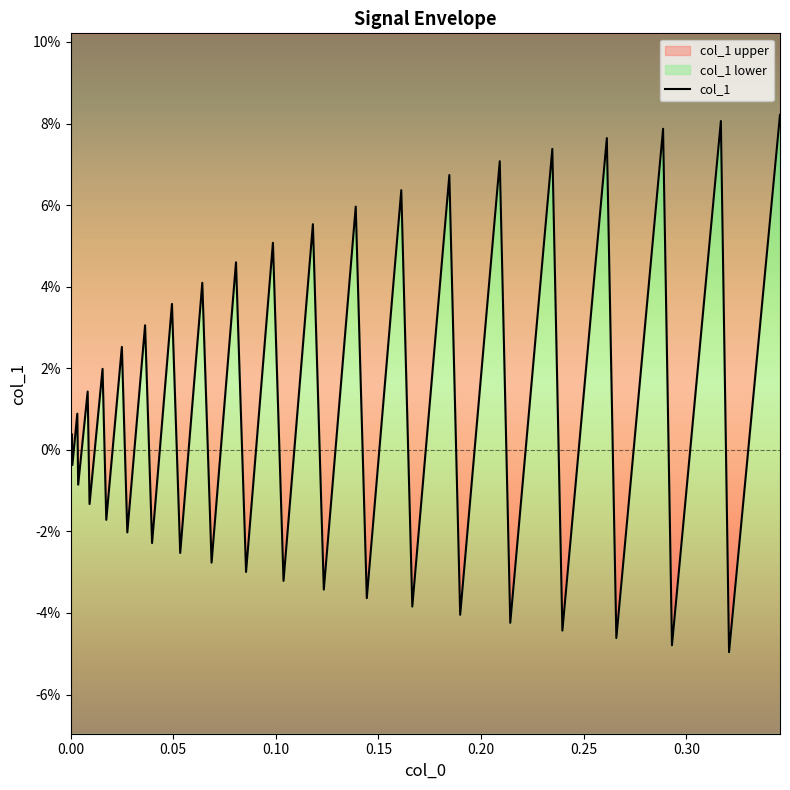

Reading right to left, list all the values displayed in this chart.

0.1	-0.0	0.1	-0.0	0.1	-0.0	0.1	-0.0	0.1	-0.0	0.1	-0.0	0.1	-0.0	0.1	-0.0	0.1	-0.0	0.1	-0.0	0.1	-0.0	0.0	-0.0	0.0	-0.0	0.0	-0.0	0.0	-0.0	0.0	-0.0	0.0	-0.0	0.0	-0.0	0.0	-0.0	0.0	0.0